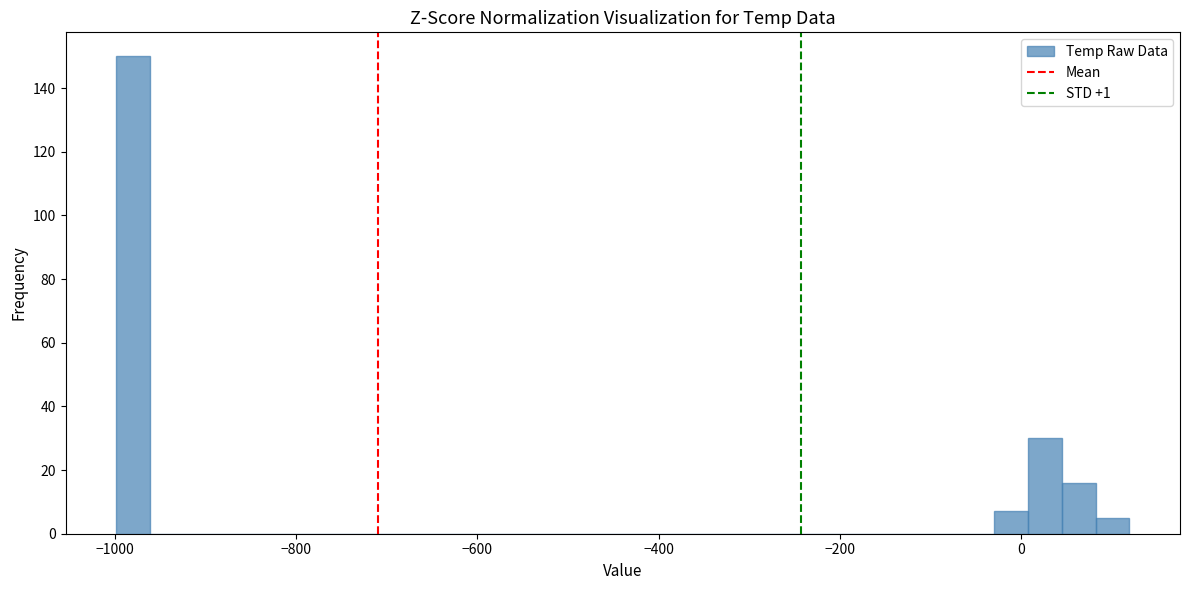

Around what value on the x-axis is the tallest bar? Give the approximate position of its centre, as read against the axis.

-980